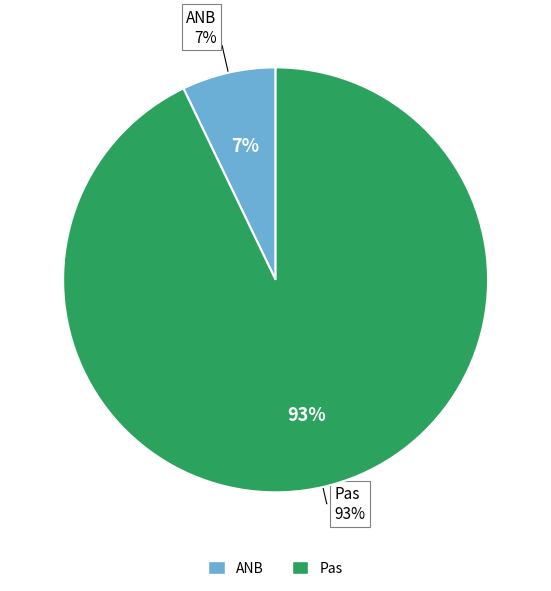

Count the number of slices in the pie.

2